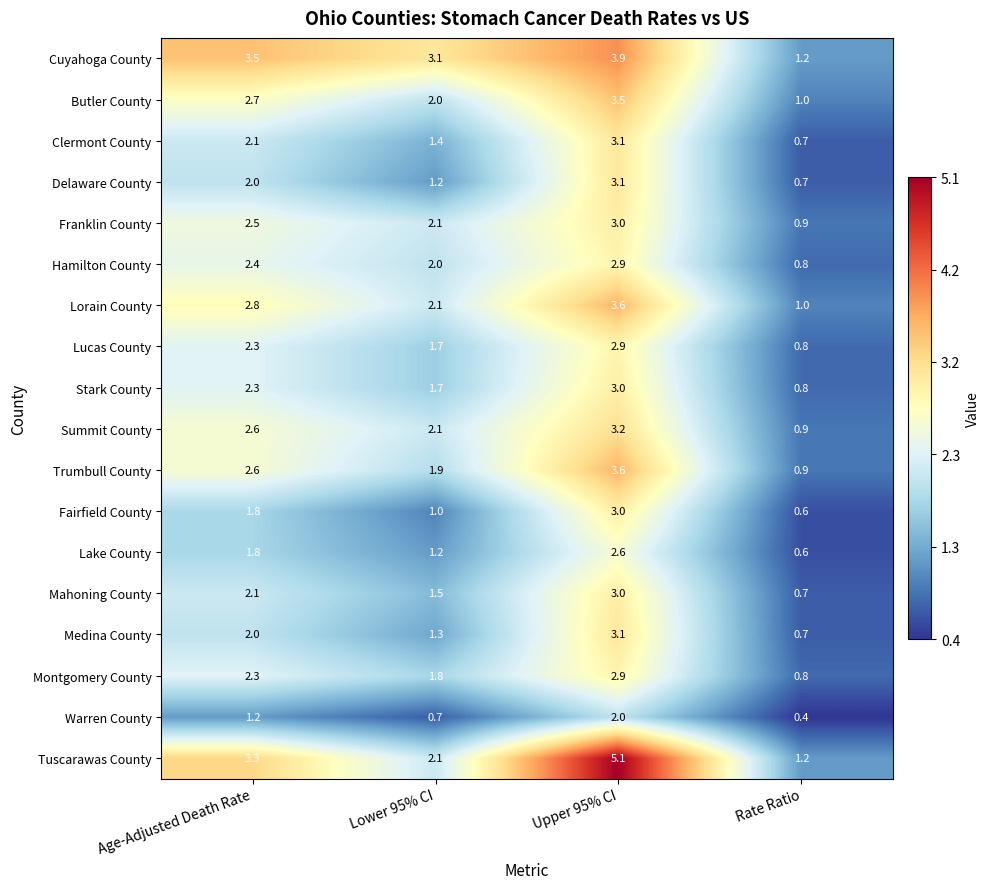

Where does the Lucas County series first go above 2?

Age-Adjusted Death Rate